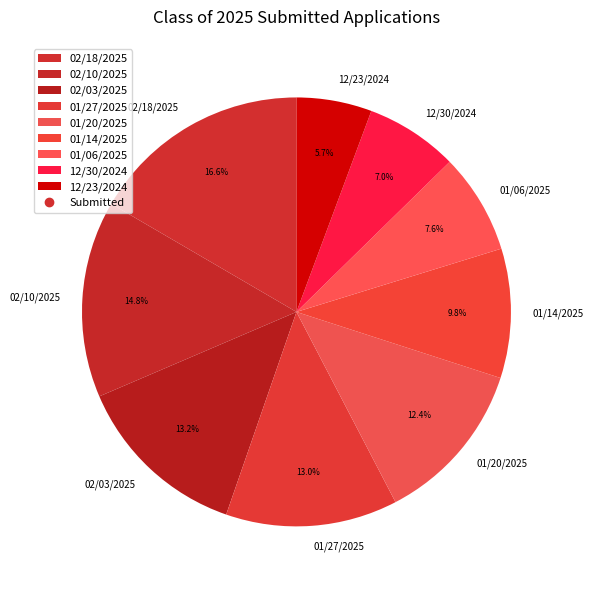

To the nearest percent, what is the difference between the 12/30/2024 and 01/20/2025 slice percentages?

5%